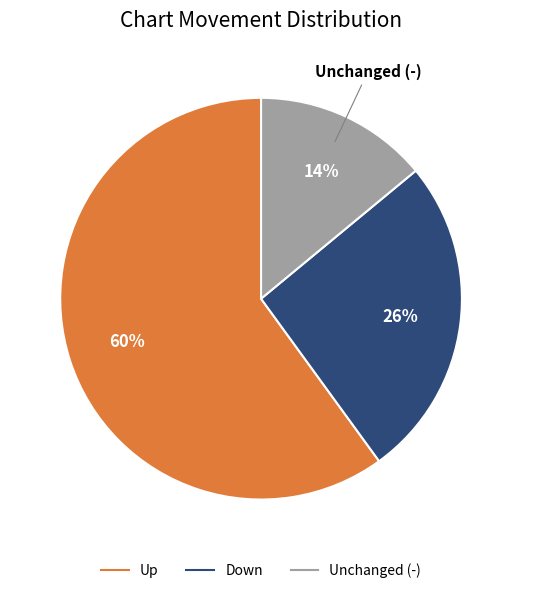

To the nearest percent, what is the difference between the largest and smallest slice percentages?

46%